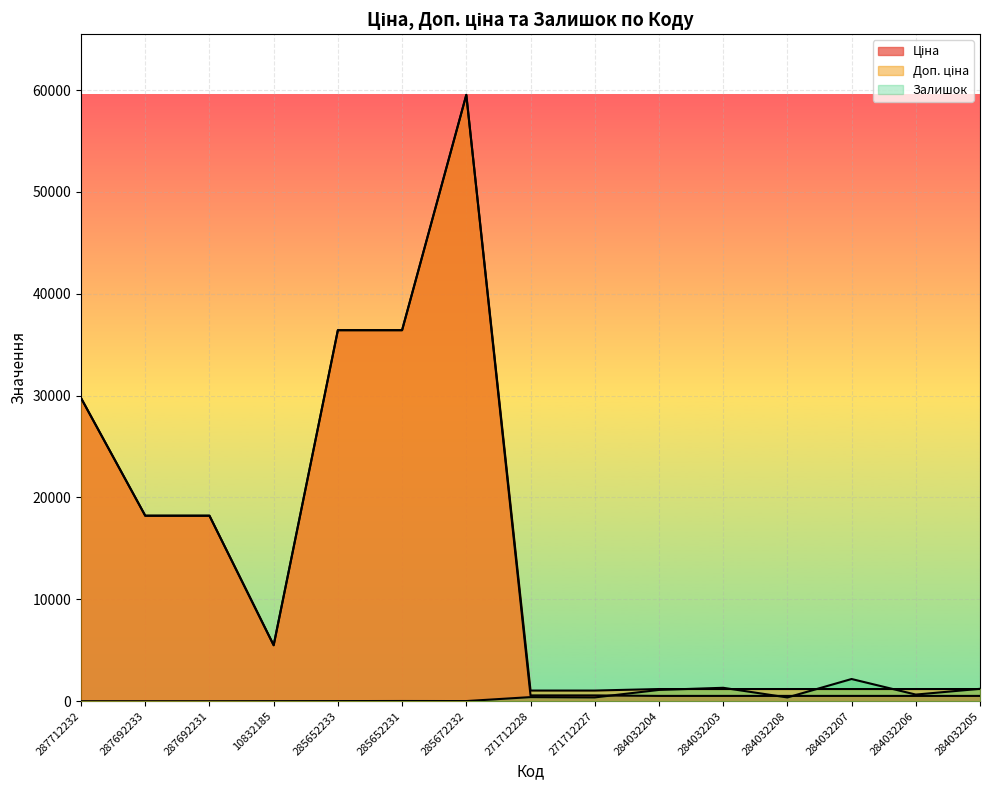

What is the maximum value shown in the chart?

59523.0